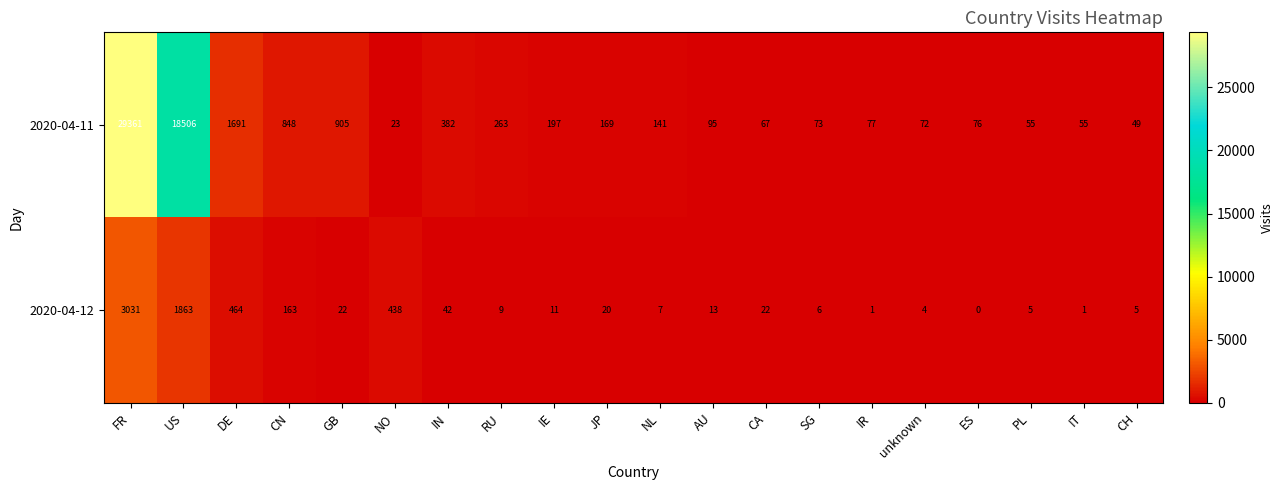

Read the 2020-04-12 value at FR, to the nearest 10.

3030